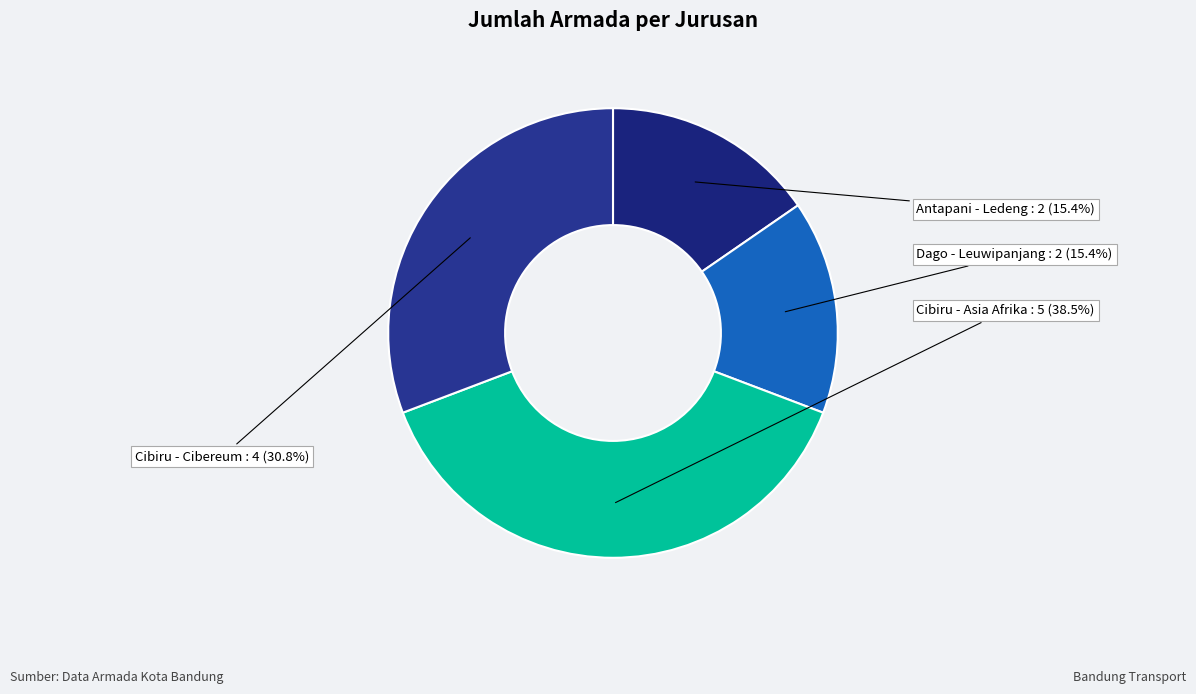

Is Cibiru - Cibereum the majority of the pie?

No